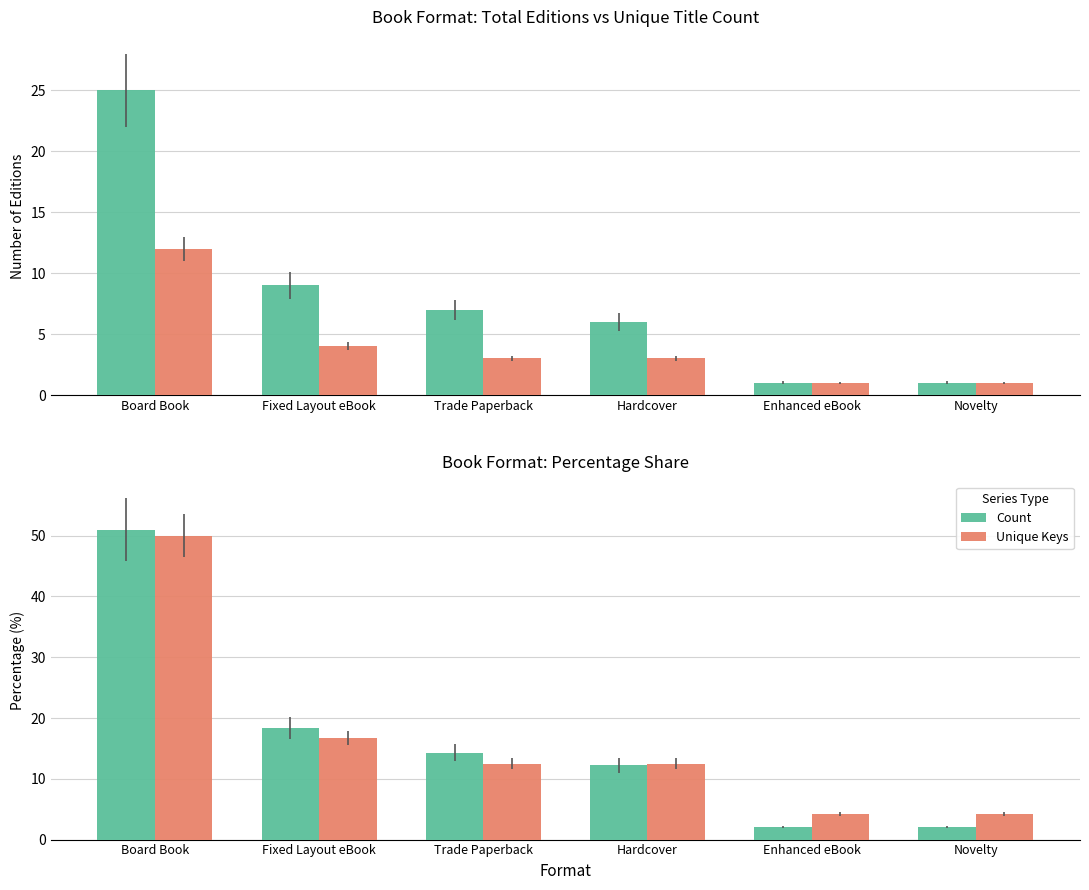

How many bars are there in each group?

2